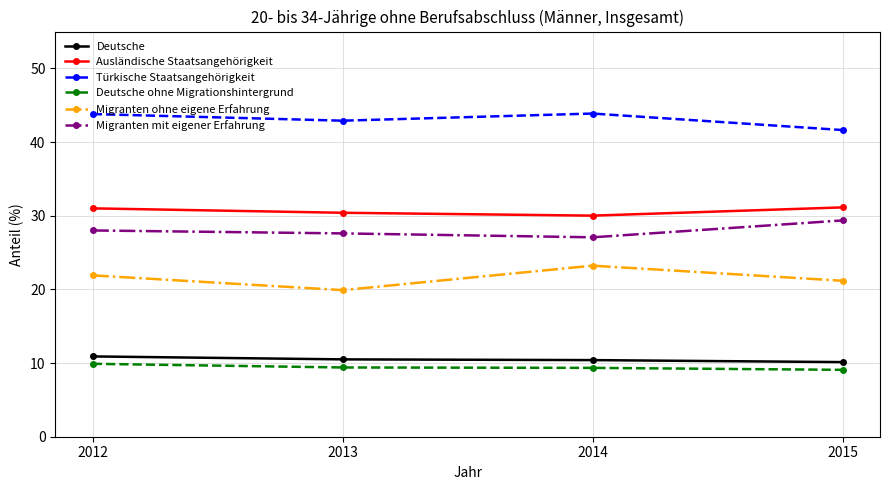

Where is Türkische Staatsangehörigkeit nearest to the value 42?

2015